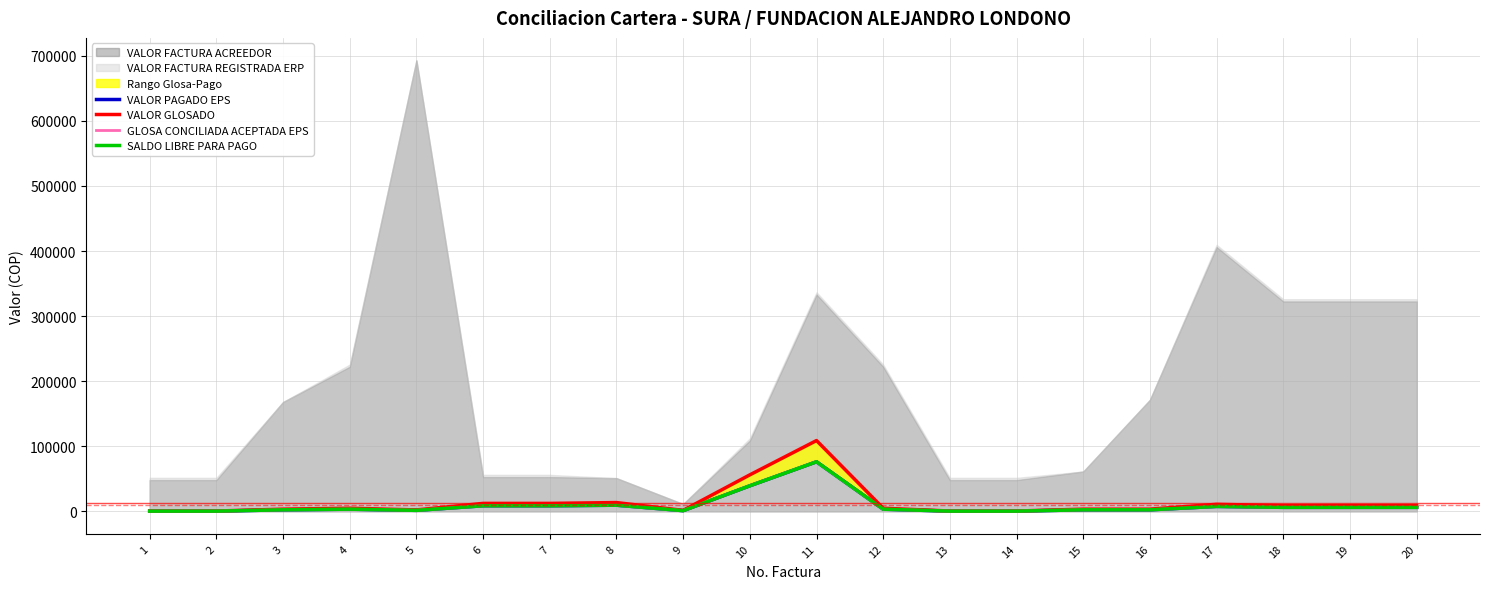

Reading left to right, transcribe all the data shown in this chart.

VALOR PAGADO EPS: 350	350	2380	3360	1543	8568	8568	9450	1085	39270	76160	3360	350	350	2380	2380	7588	6160	6160	6160
VALOR GLOSADO: 500	500	3400	4800	2204	12240	12240	13500	1550	56100	108800	4800	500	500	3400	3400	10840	8800	8800	8800
GLOSA CONCILIADA ACEPTADA EPS: 350	350	2380	3360	1543	8568	8568	9450	1085	39270	76160	3360	350	350	2380	2380	7588	6160	6160	6160
SALDO LIBRE PARA PAGO: 350	350	2380	3360	1543	8568	8568	9450	1085	39270	76160	3360	350	350	2380	2380	7588	6160	6160	6160